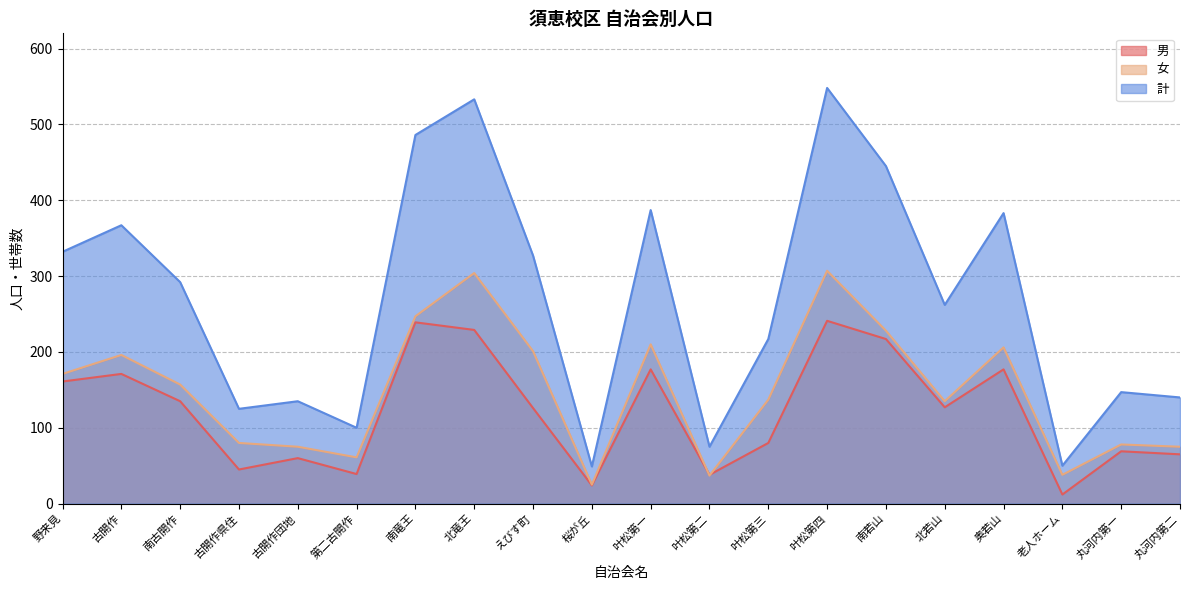

What is the minimum value for 男?

12